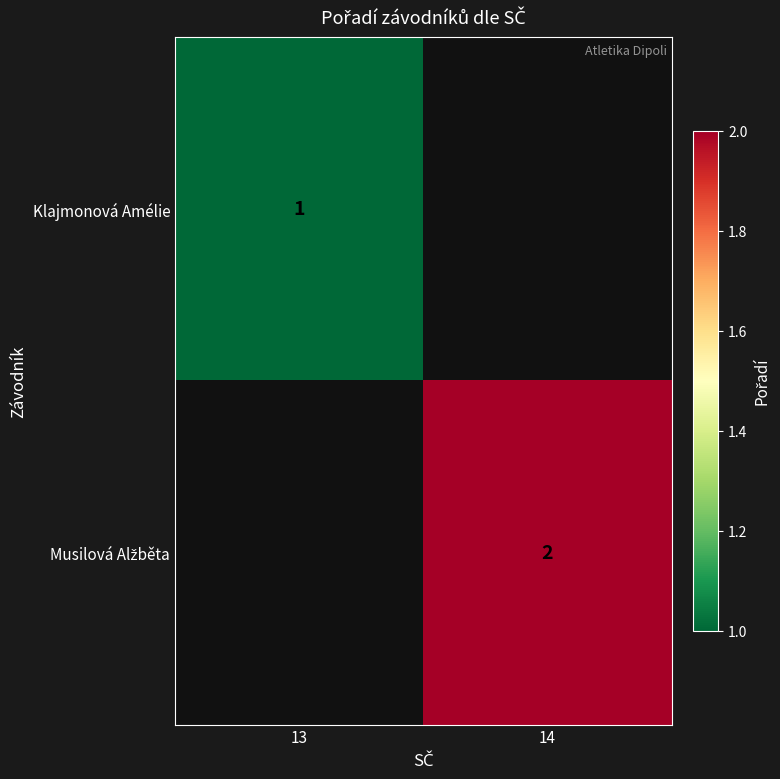

The value of Klajmonová Amélie at 13 is 1.0. True or false?

True